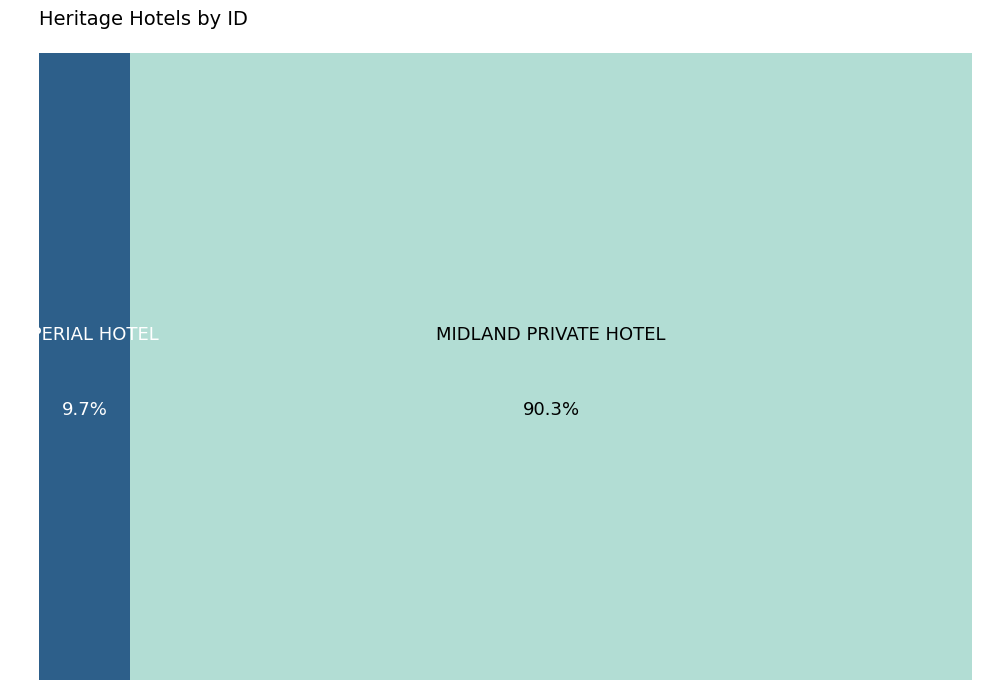

To the nearest percent, what is the difference between the IMPERIAL HOTEL and MIDLAND PRIVATE HOTEL slice percentages?

81%